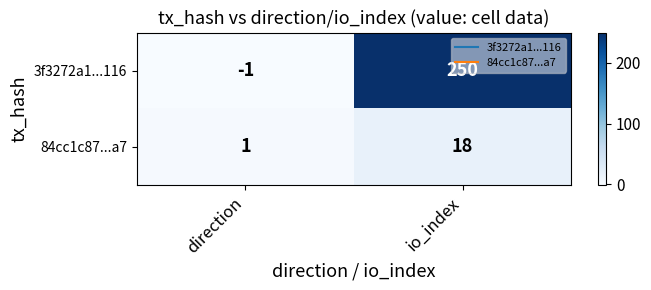

At which category does the chart reach its peak across all series?

io_index